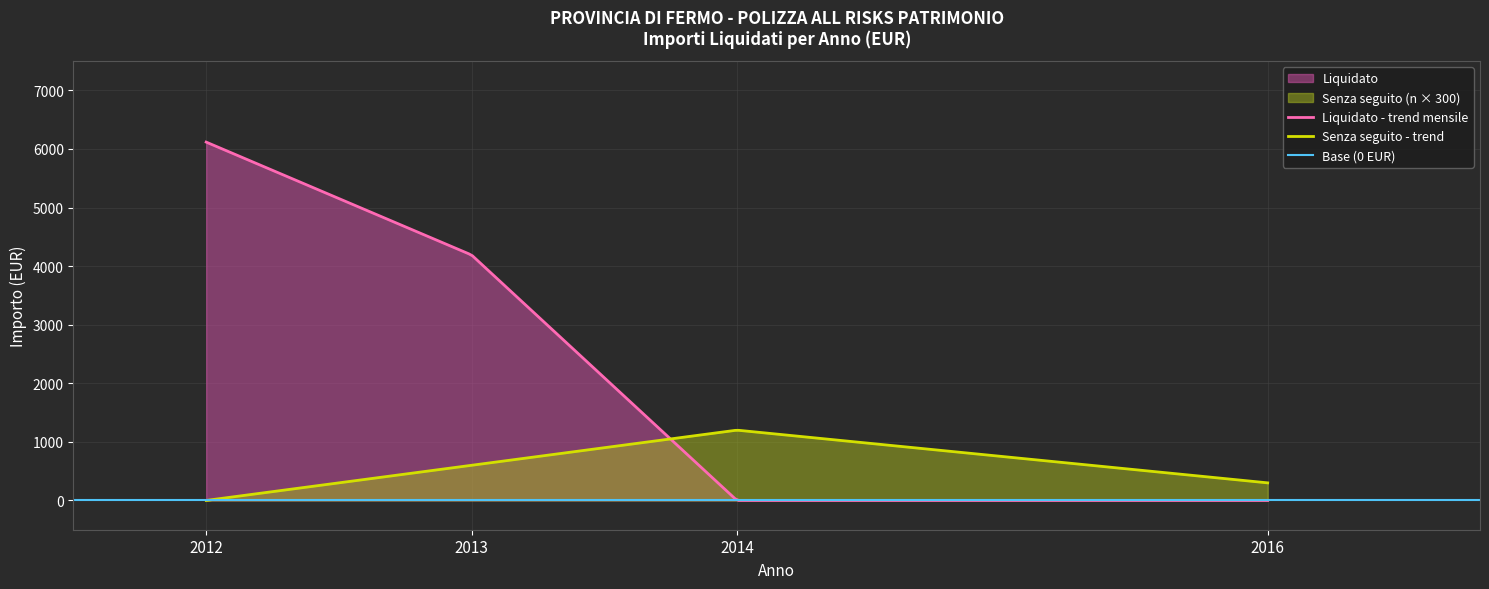

At how many categories does at least one series exceed 2509?

2